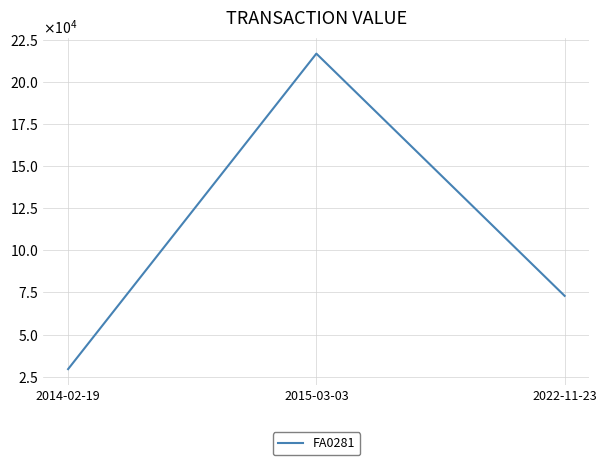

Does the chart display data point markers on the line(s)?

No